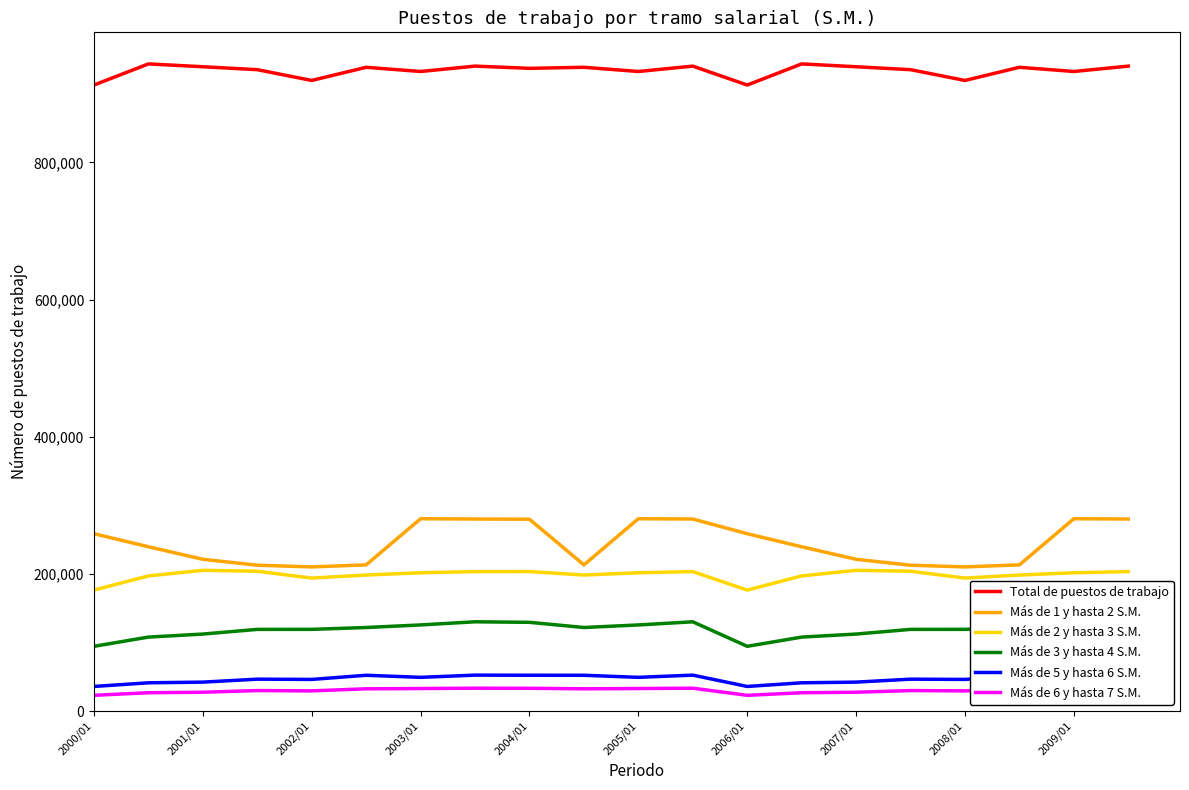

Which category has the lowest value across all series?

2000/01